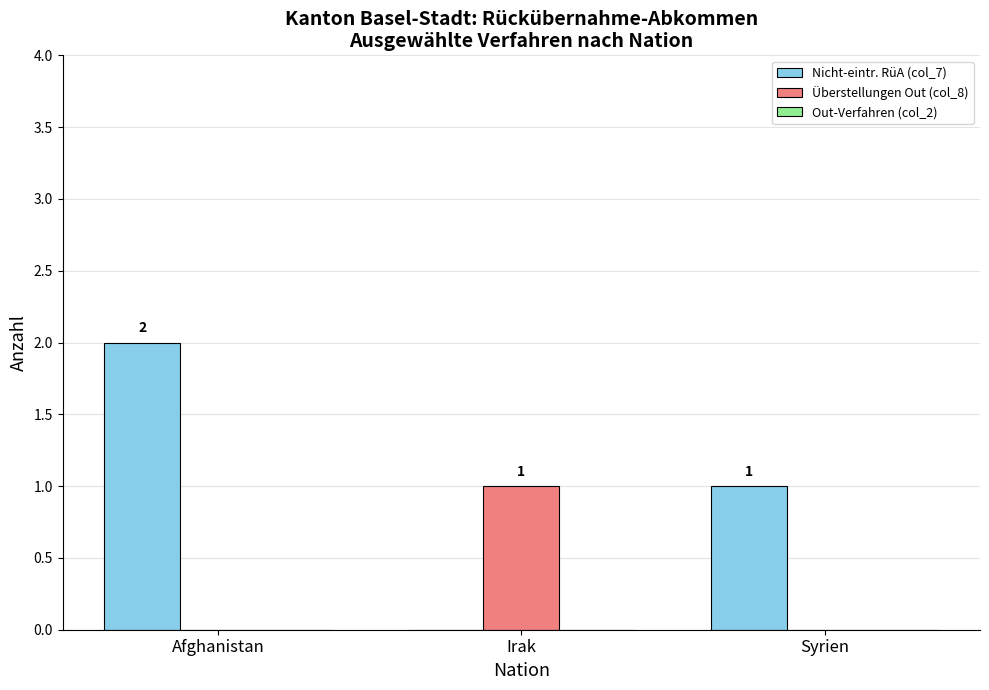

What is the sum of all Nicht-eintr. RüA (col_7) values?

3